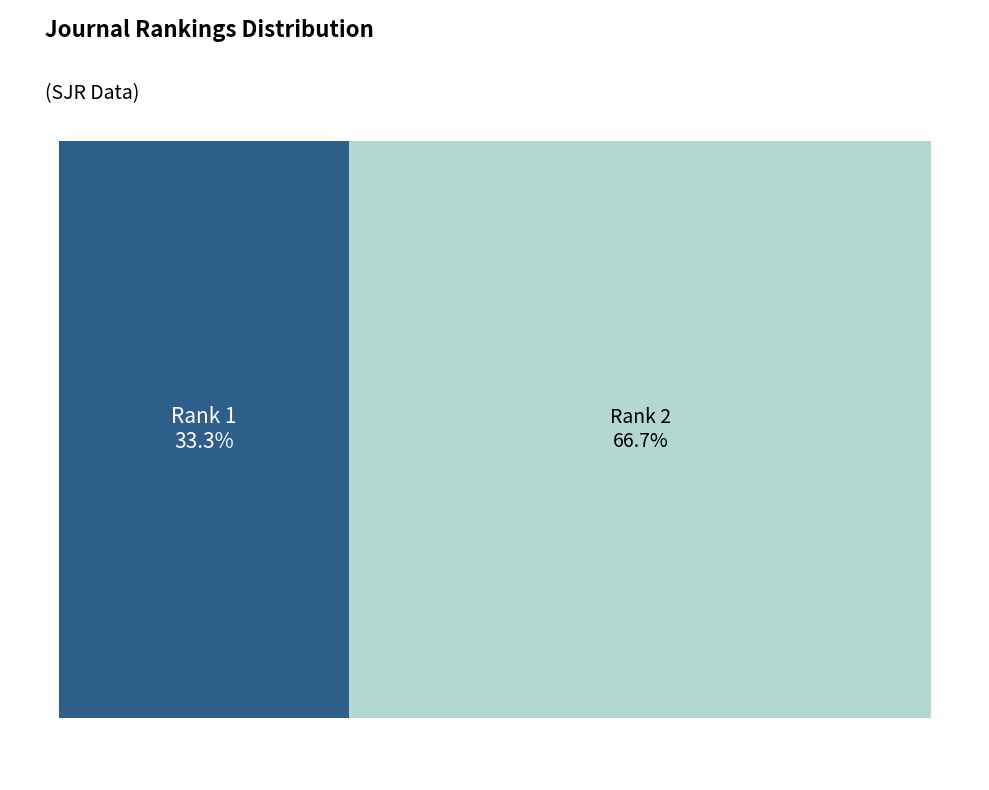

Which slice is the smallest?

Rank 1